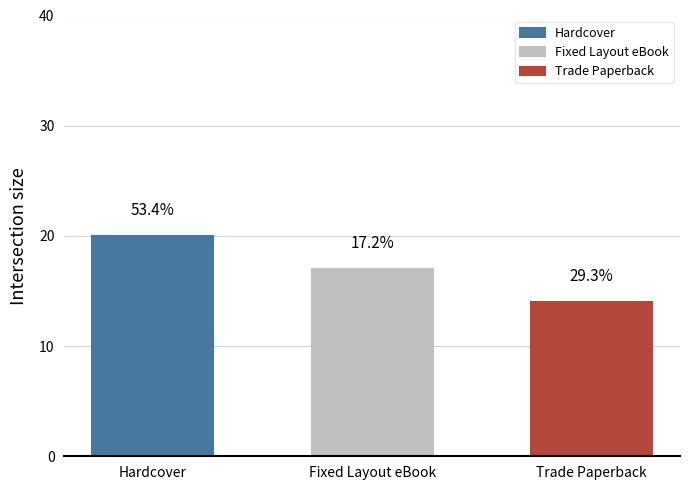

The value at Fixed Layout eBook is 9. True or false?

False